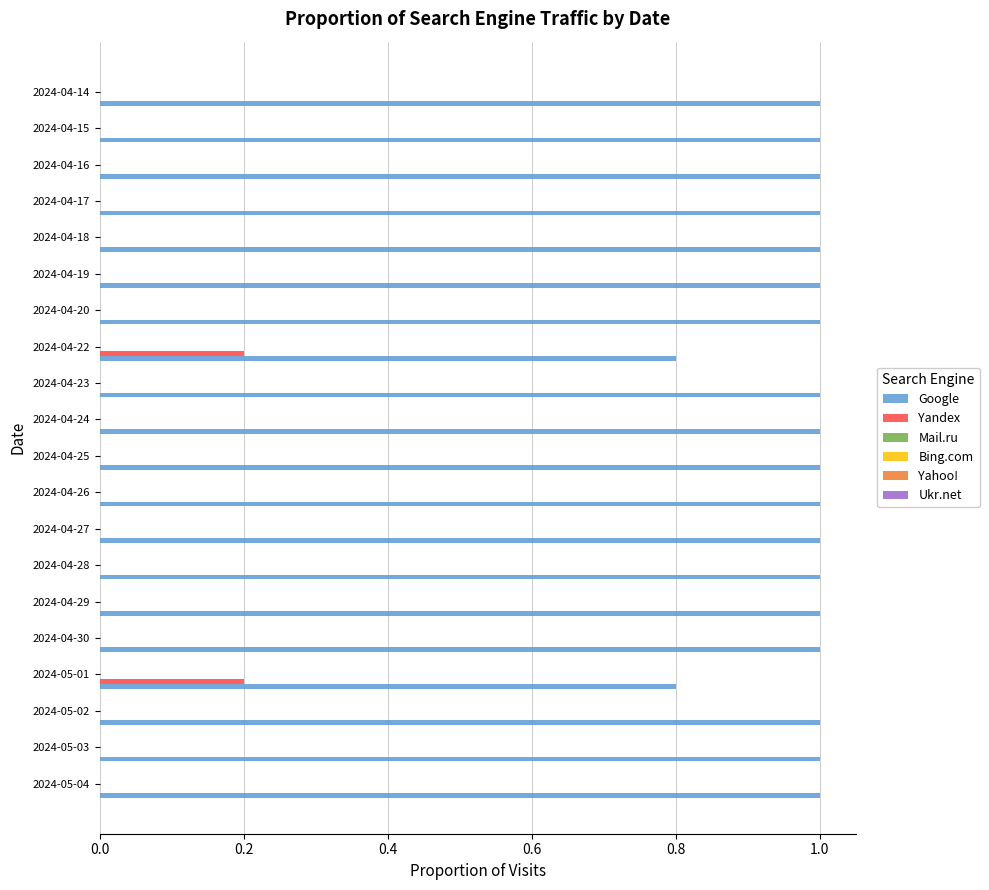

Which series has the largest total across all categories?

Google